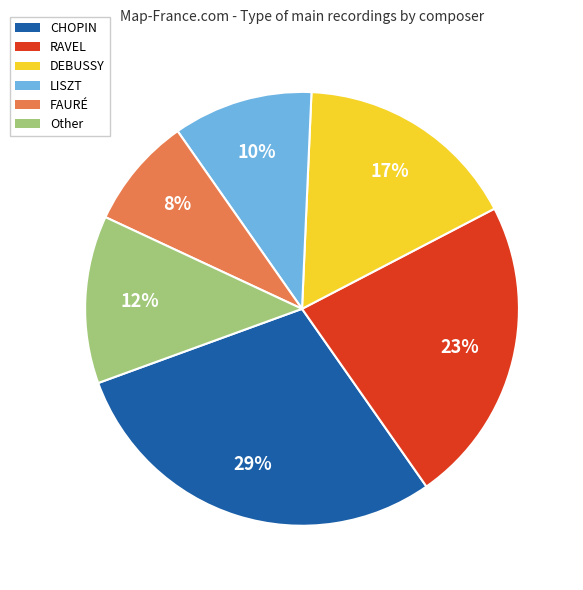

How many segments does this pie chart have?

6